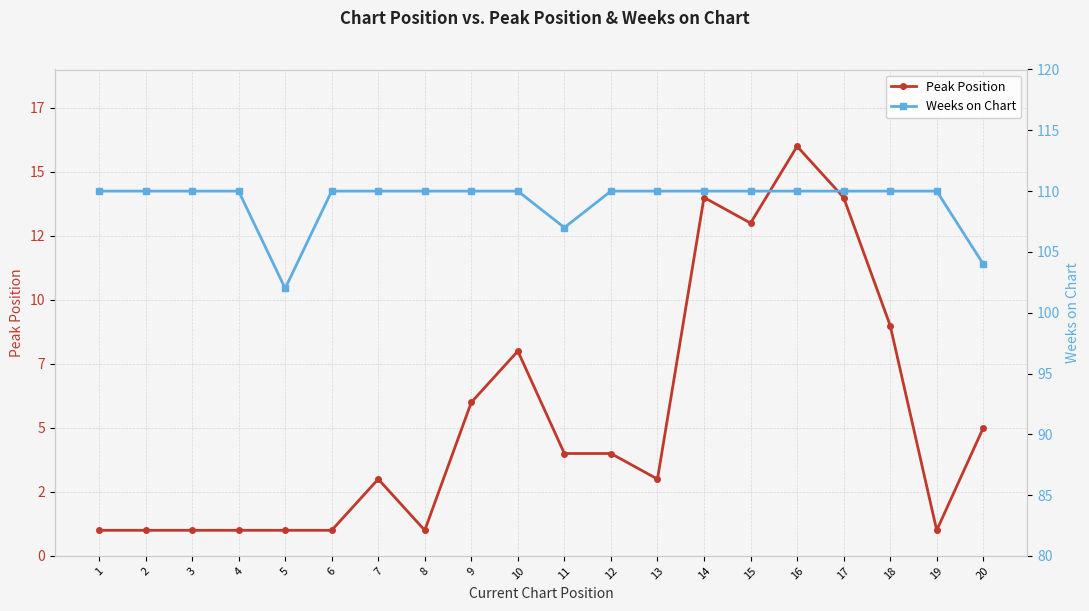

How many series are shown in this chart?

2